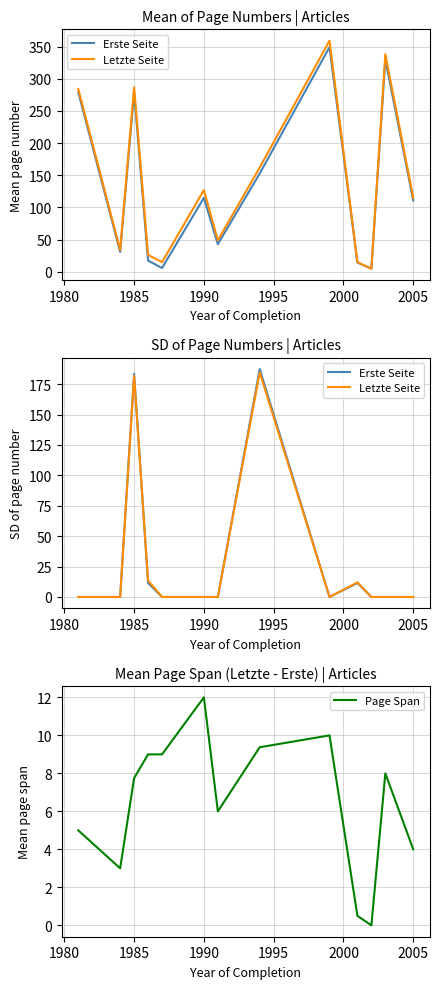

Where is the first local maximum for Erste Seite?

1985